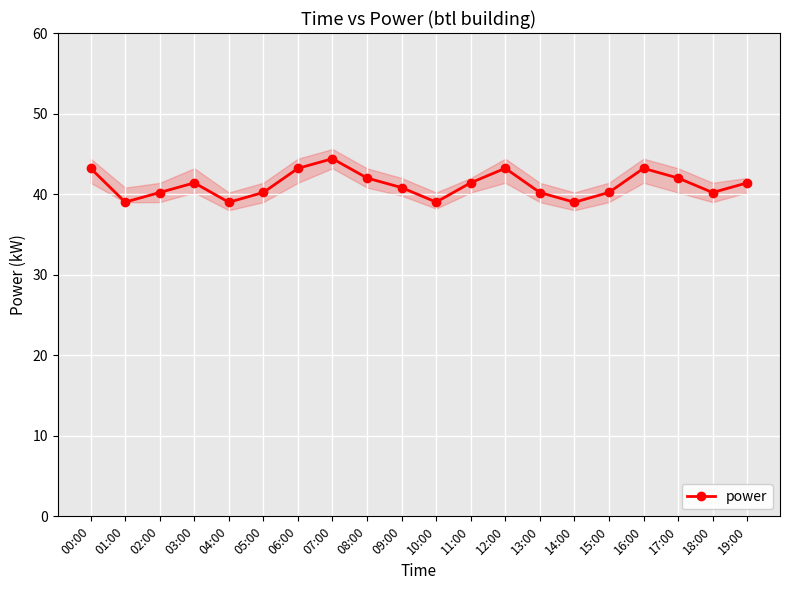

What position from the right is 03:00?

17